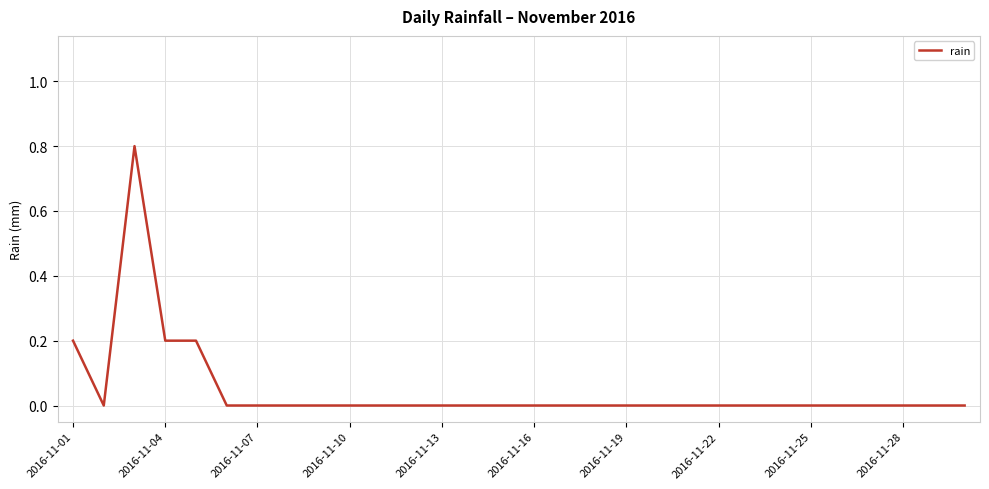

Reading right to left, extract all data points from this chart.

0.0	0.0	0.0	0.0	0.0	0.0	0.0	0.0	0.0	0.0	0.0	0.0	0.0	0.0	0.0	0.0	0.0	0.0	0.0	0.0	0.0	0.0	0.0	0.0	0.0	0.2	0.2	0.8	0.0	0.2